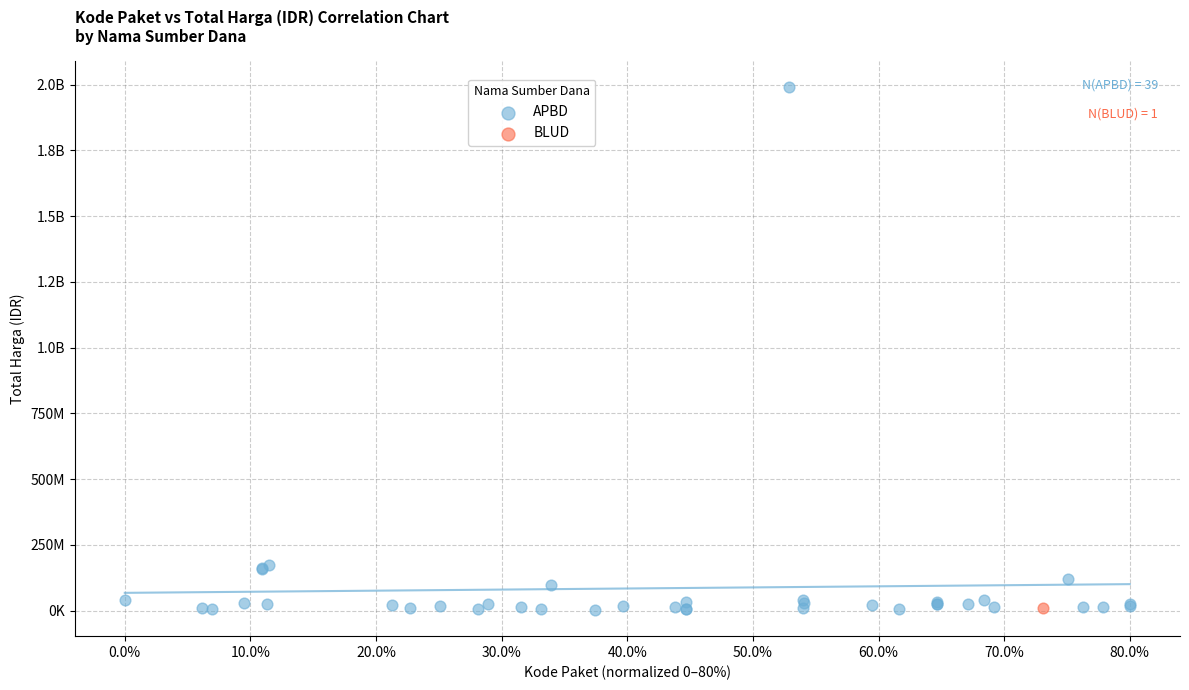

What are all the series names shown in the legend?

APBD, BLUD